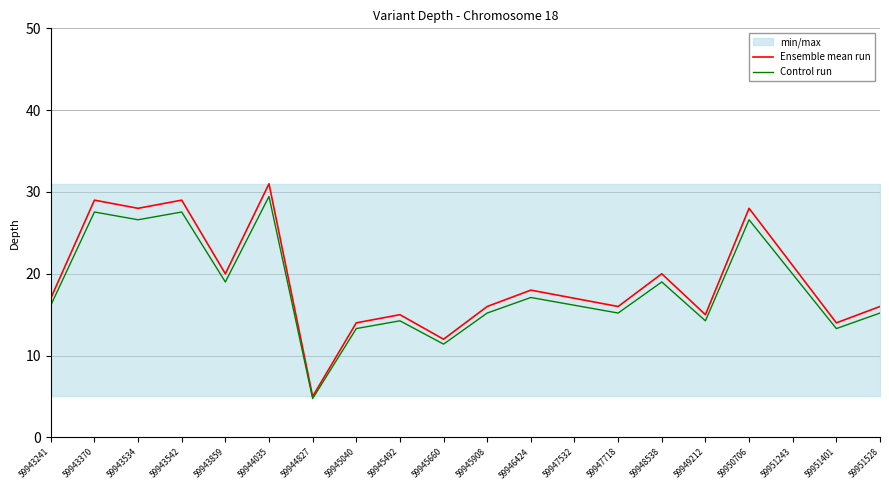

True or false: Ensemble mean run and Control run cross at least once.

False